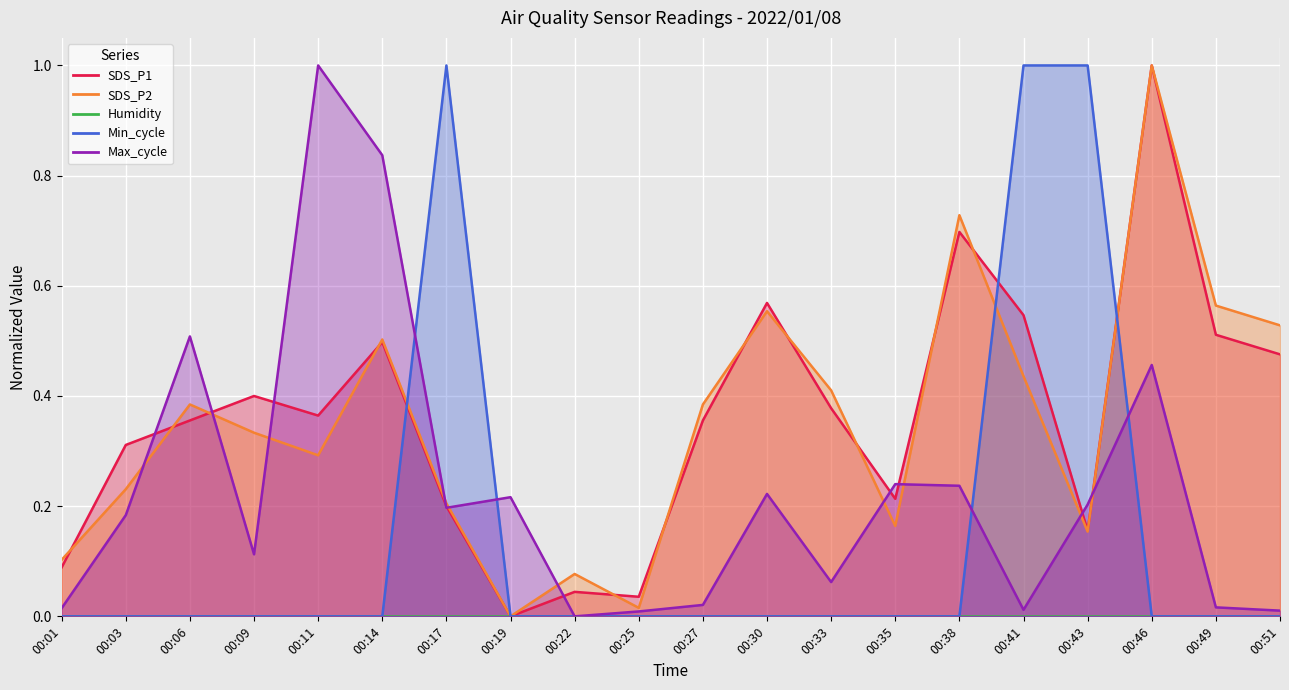

What is the spread (max minus min) of values at 00:38?

0.7